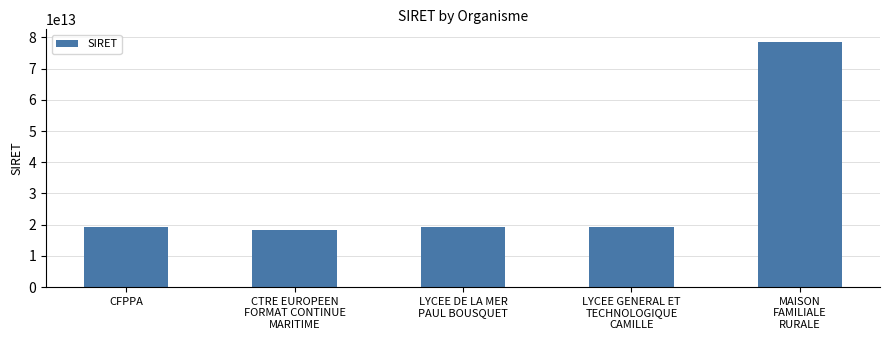

Which has a higher value, LYCEE DE LA MER
PAUL BOUSQUET or MAISON
FAMILIALE
RURALE?

MAISON
FAMILIALE
RURALE